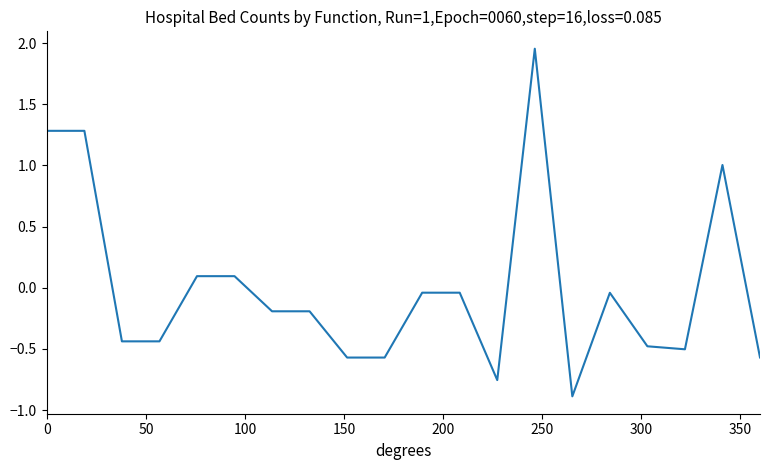

What is the difference between the maximum and minimum values?

2.8